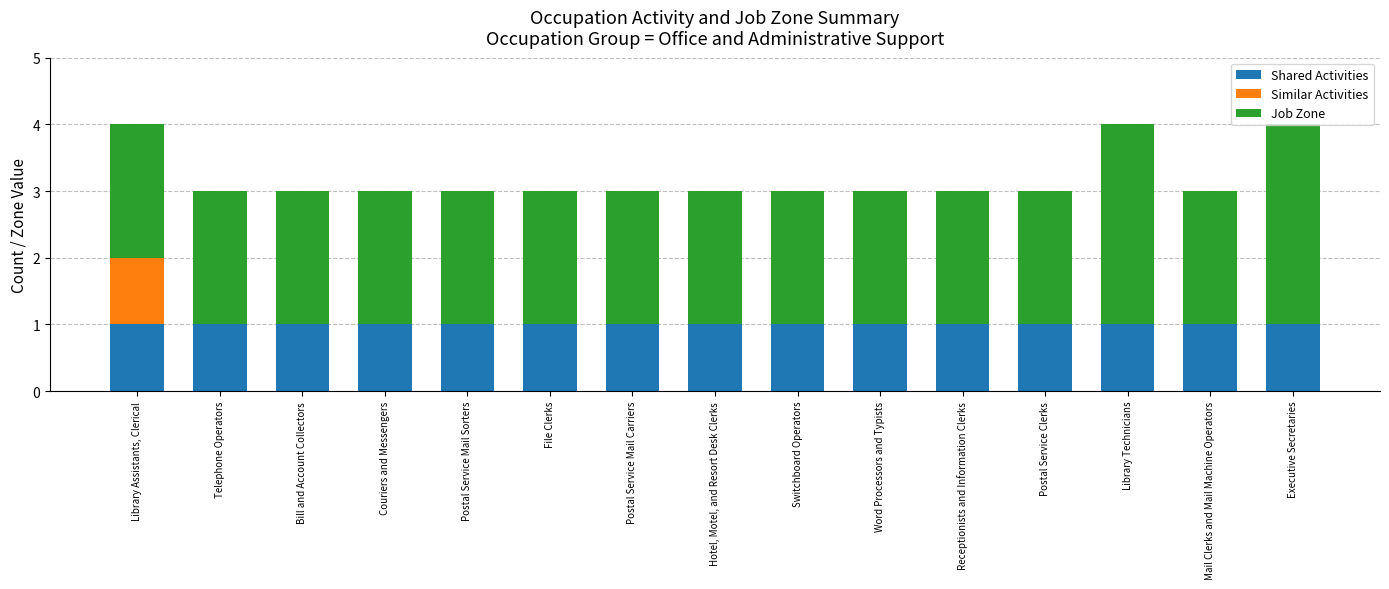

What are all the series names shown in the legend?

Shared Activities, Similar Activities, Job Zone